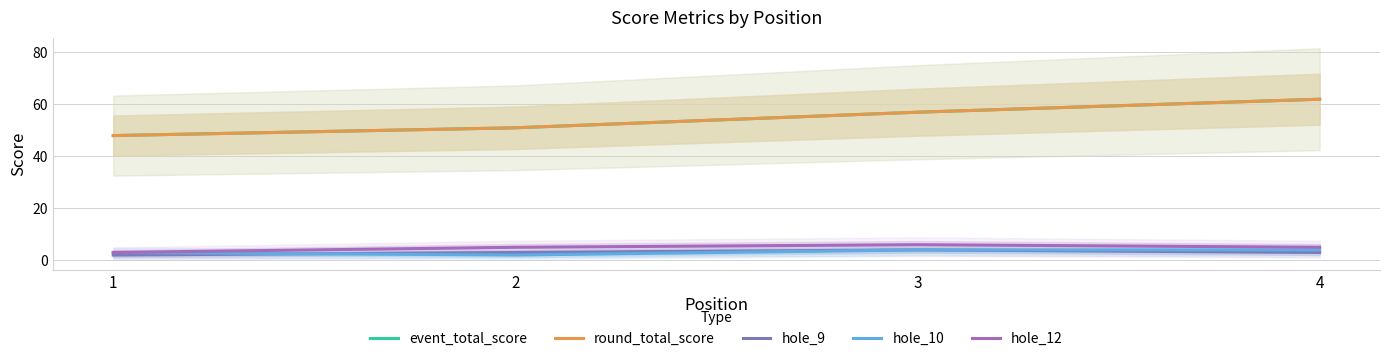

Reading left to right, list all the values displayed in this chart.

event_total_score: 48	51	57	62
round_total_score: 48	51	57	62
hole_9: 2	3	4	3
hole_10: 3	2	4	4
hole_12: 3	5	6	5